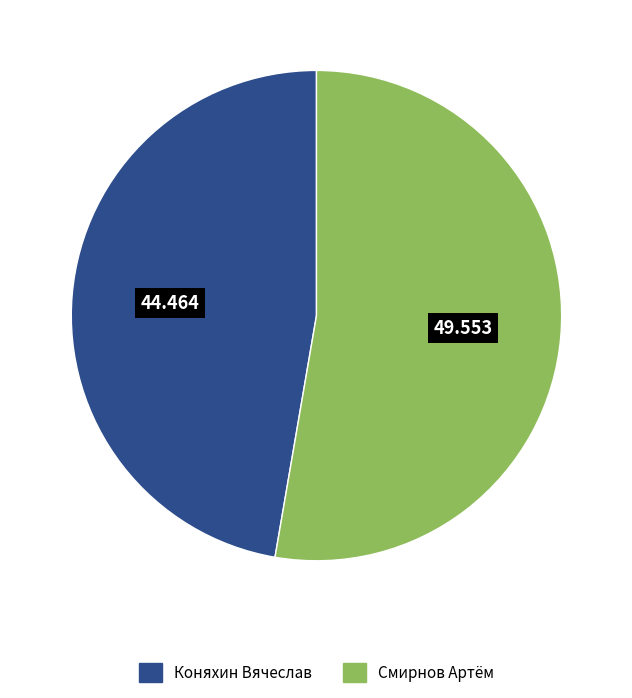

Which has a higher value, Смирнов Артём or Коняхин Вячеслав?

Смирнов Артём